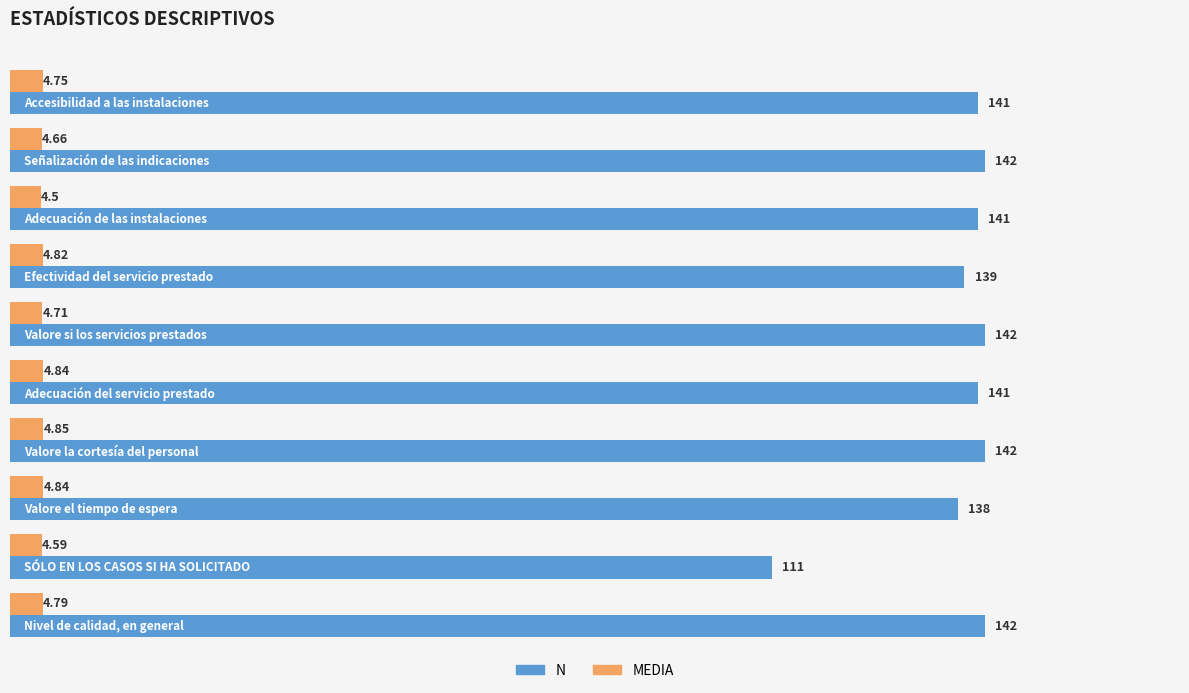

Rank the series by their average value, from lowest to highest.

MEDIA, N